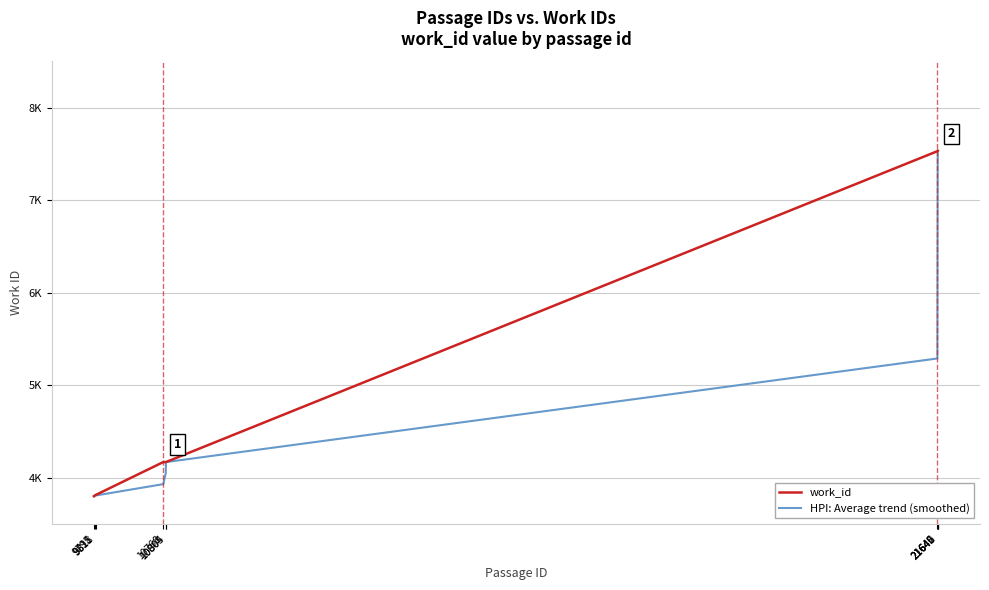

The work_id series shows 7532.0 at 21642. True or false?

True